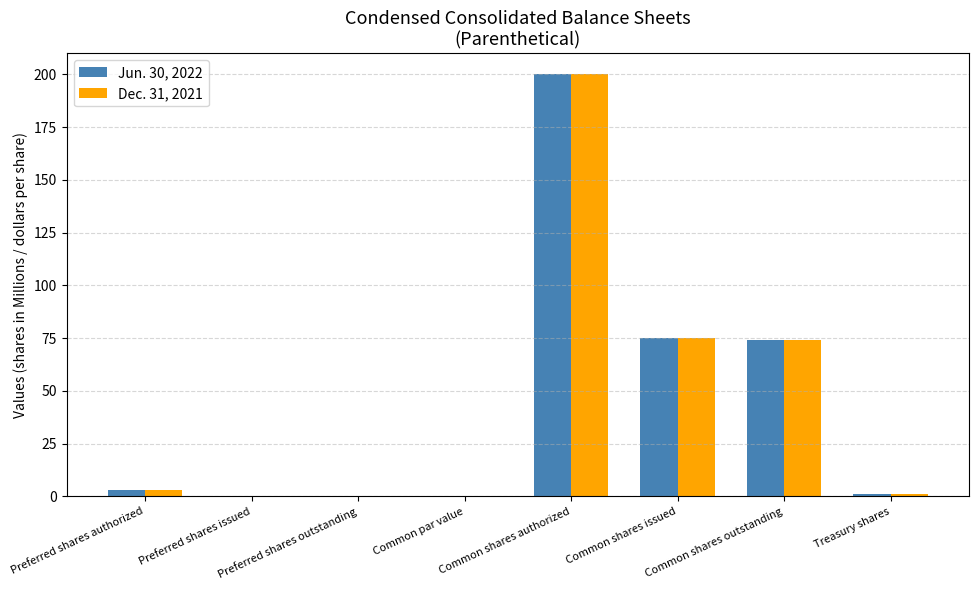

What is the total value across all series at Common shares outstanding?

148.2